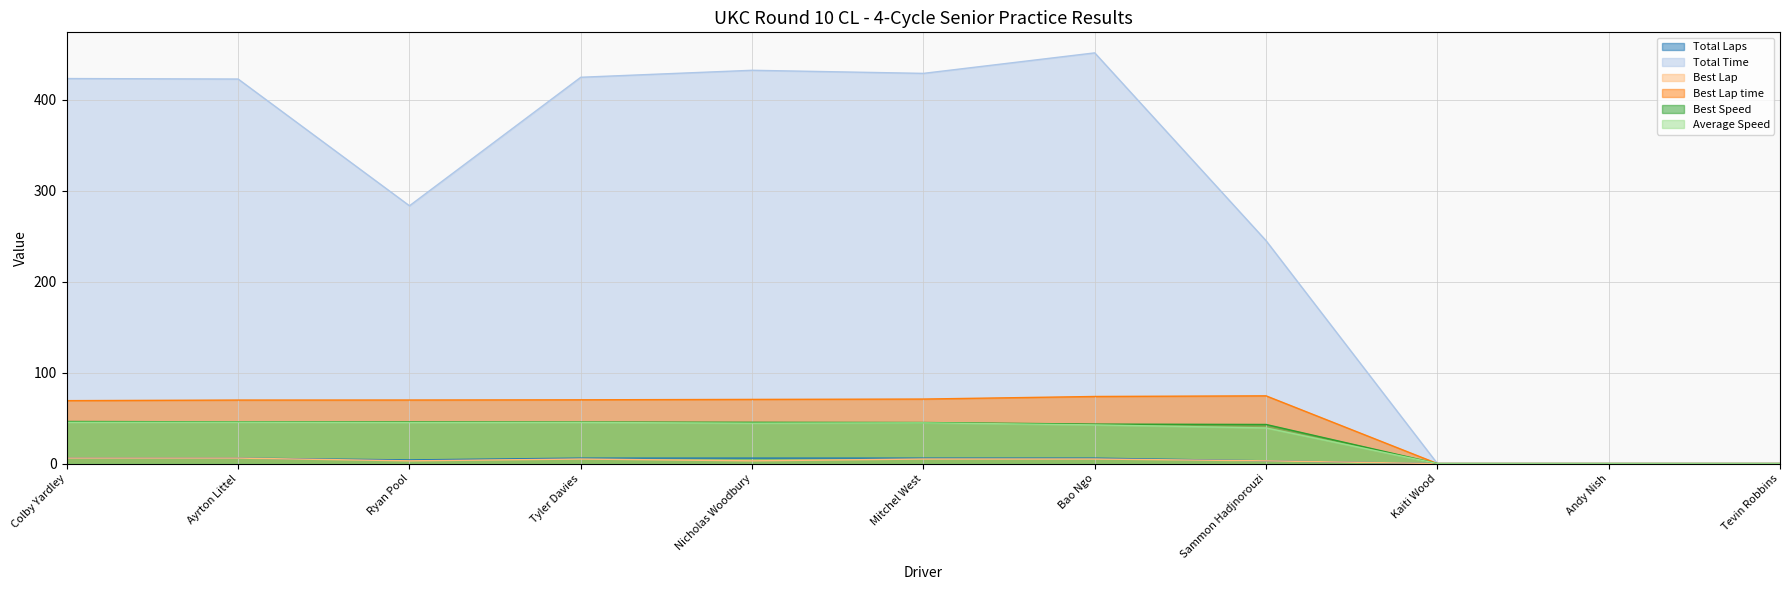

The value of Best Speed at Colby Yardley is 73.7. True or false?

False